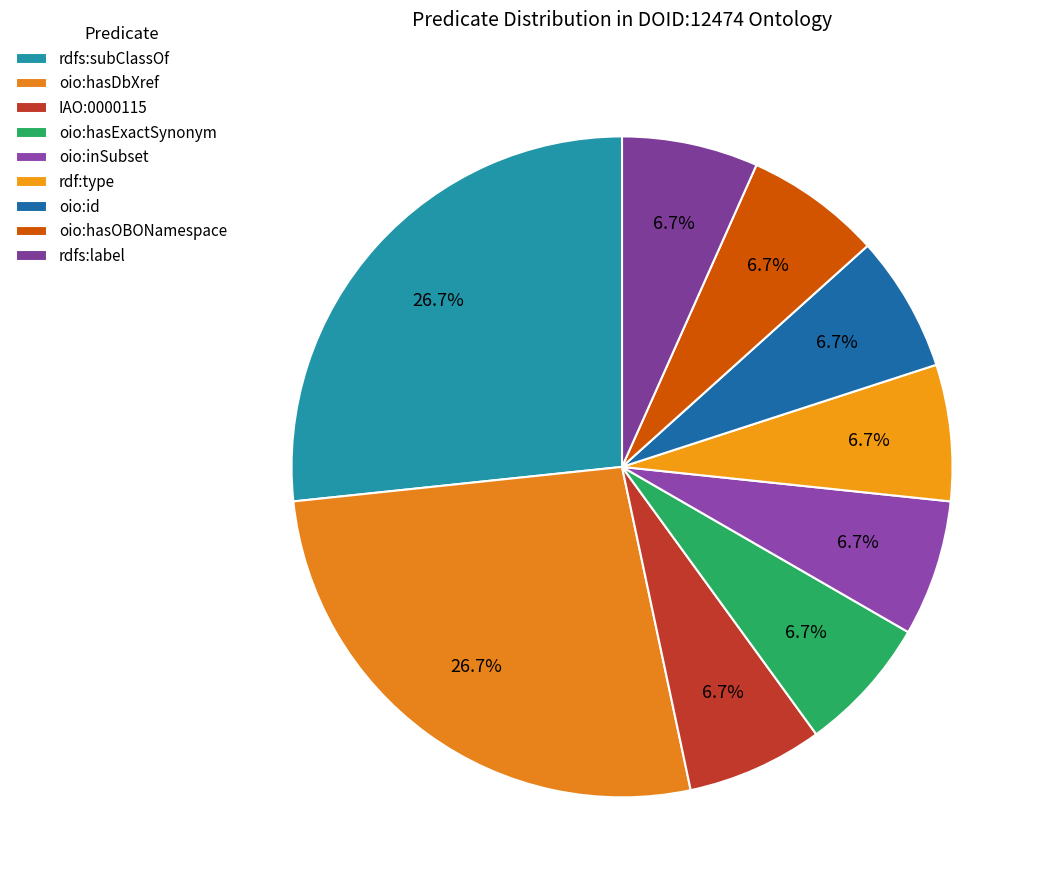

To the nearest percent, what is the difference between the rdfs:subClassOf and oio:inSubset slice percentages?

20%